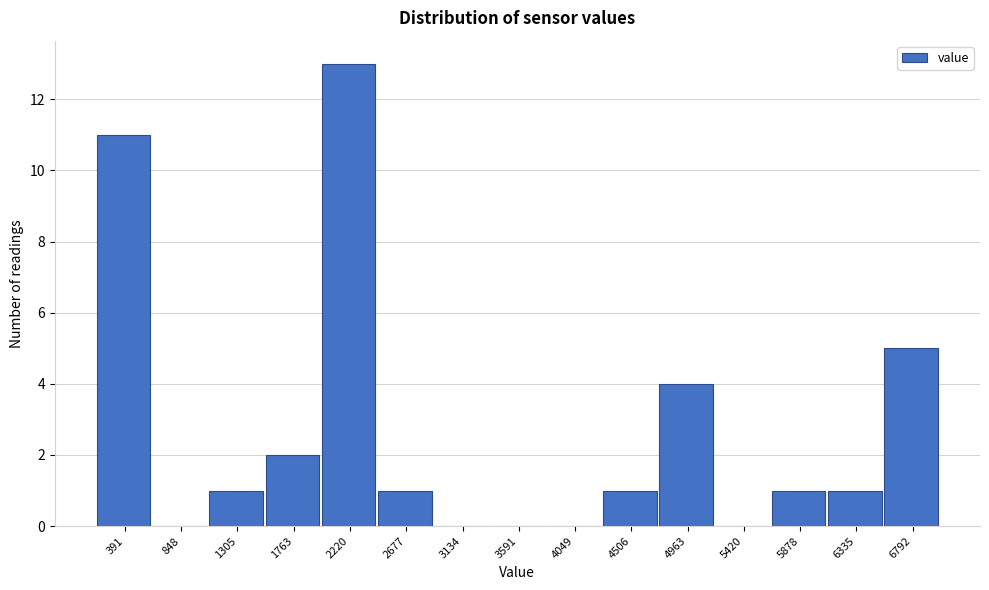

Reading left to right, transcribe this chart: for each bar, give the range it covers on the x-axis and its height. Neither the bar edges nor the heights are printed on the chart, so give them approximately, as read against the axes.

150 to 600: 11
600 to 1100: 0
1100 to 1550: 1
1550 to 2000: 2
2000 to 2450: 13
2450 to 2900: 1
2900 to 3350: 0
3350 to 3800: 0
3800 to 4300: 0
4300 to 4750: 1
4750 to 5200: 4
5200 to 5650: 0
5650 to 6100: 1
6100 to 6550: 1
6550 to 7000: 5